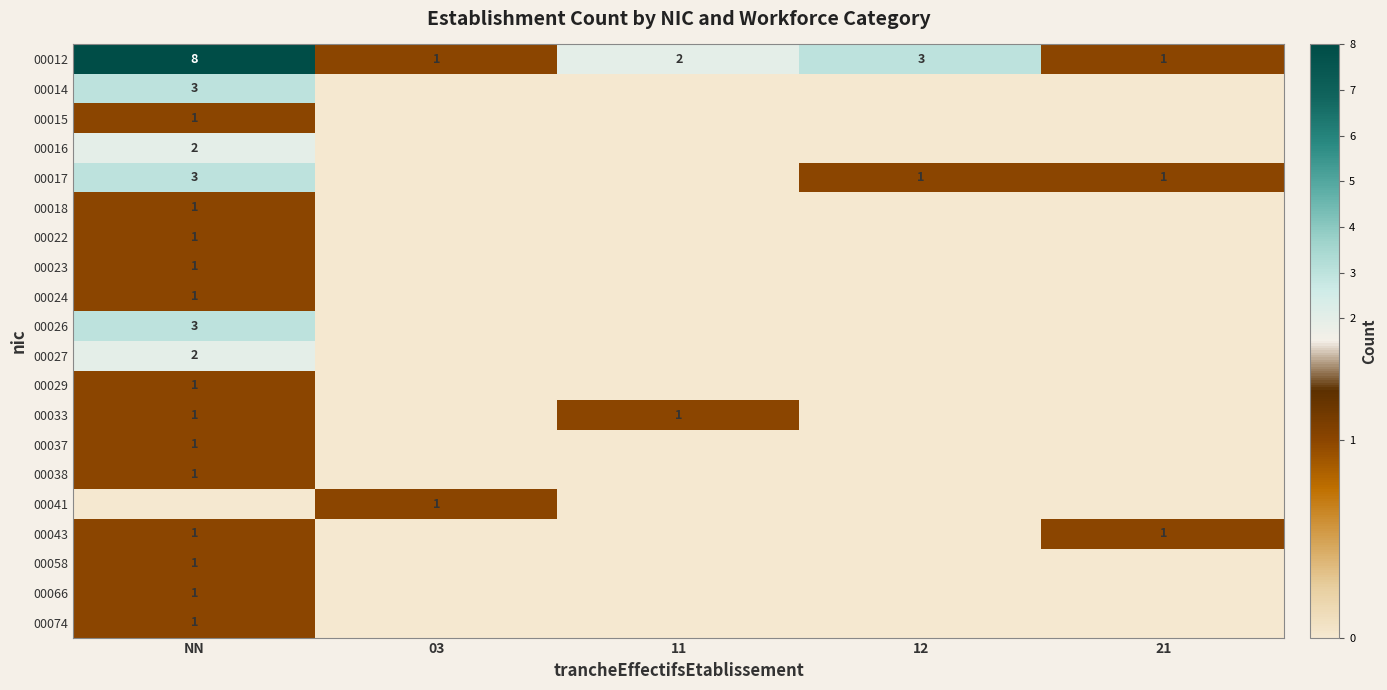

Is it true that 00026 equals 1 at NN?

False